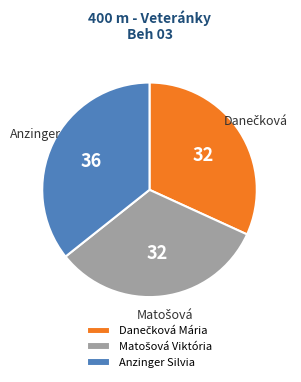

Count the number of slices in the pie.

3